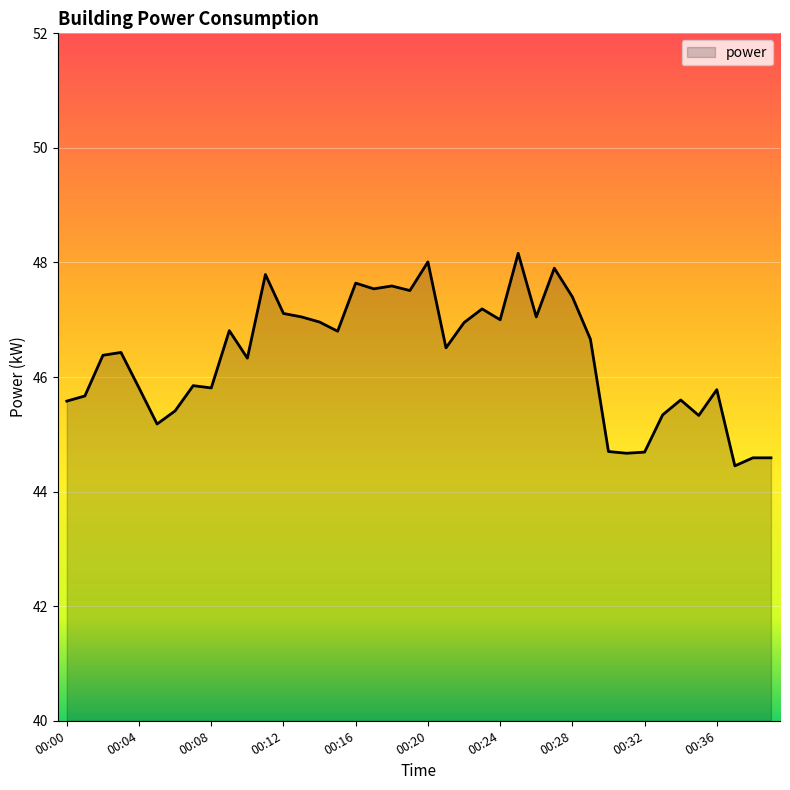

What is the minimum value shown in the chart?

44.5